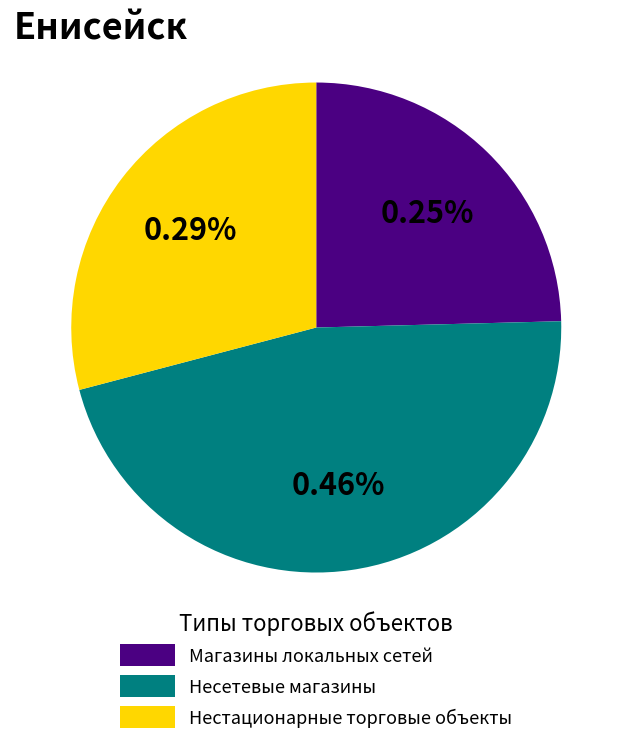

Which has a higher value, Магазины локальных сетей or Несетевые магазины?

Несетевые магазины